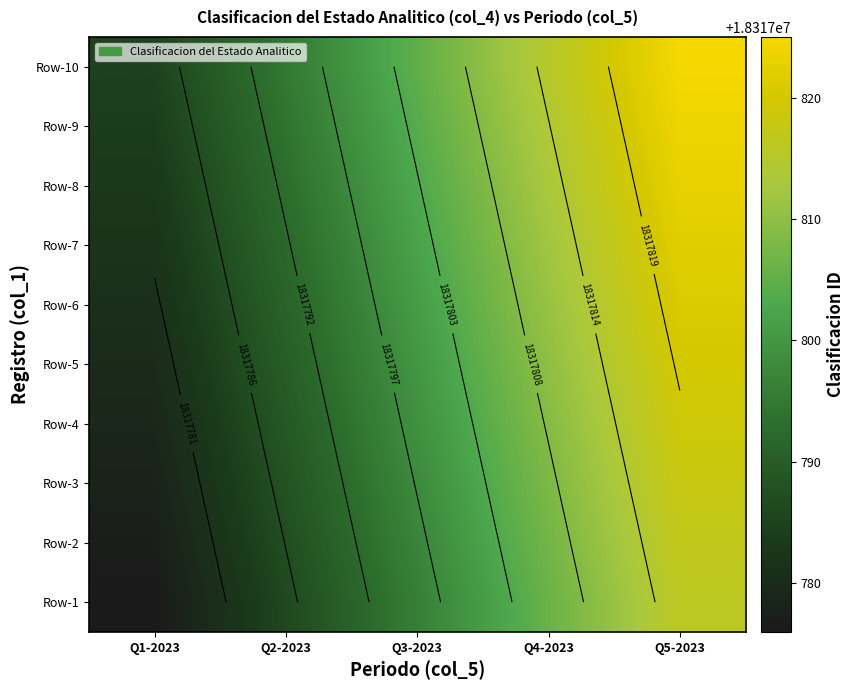

What is the minimum value for Row-5?

18317780